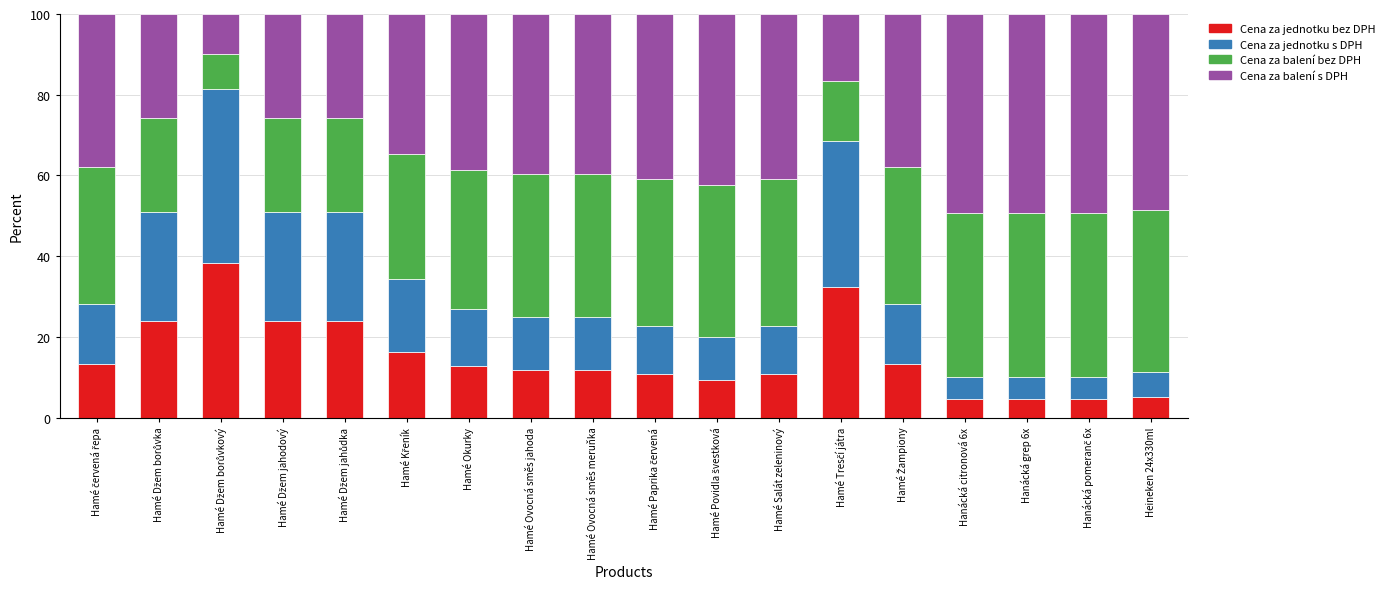

What is the difference between the maximum and minimum values in the Cena za jednotku bez DPH series?

33.8